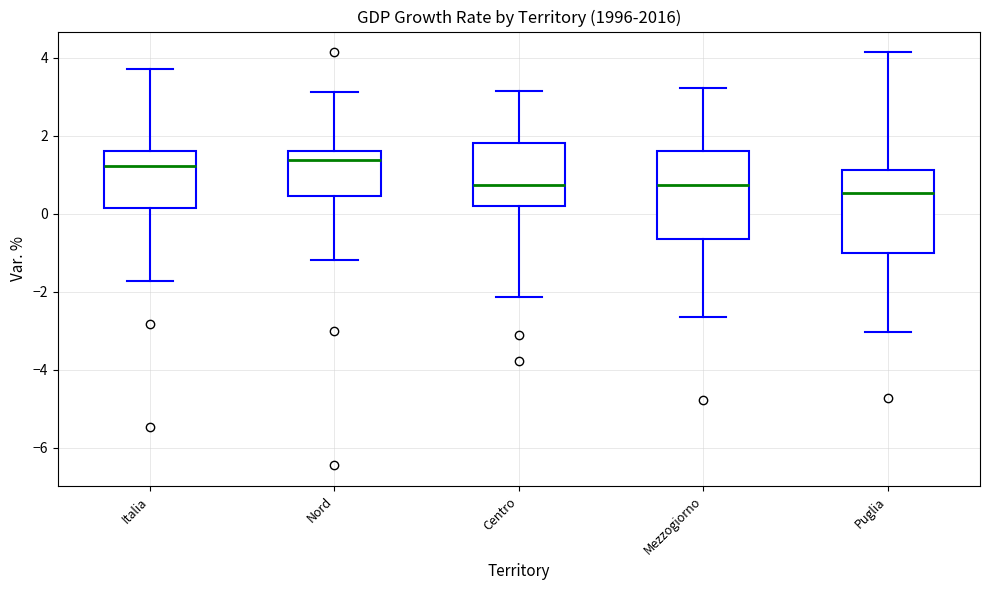

Which box's median line is the lowest?

Puglia